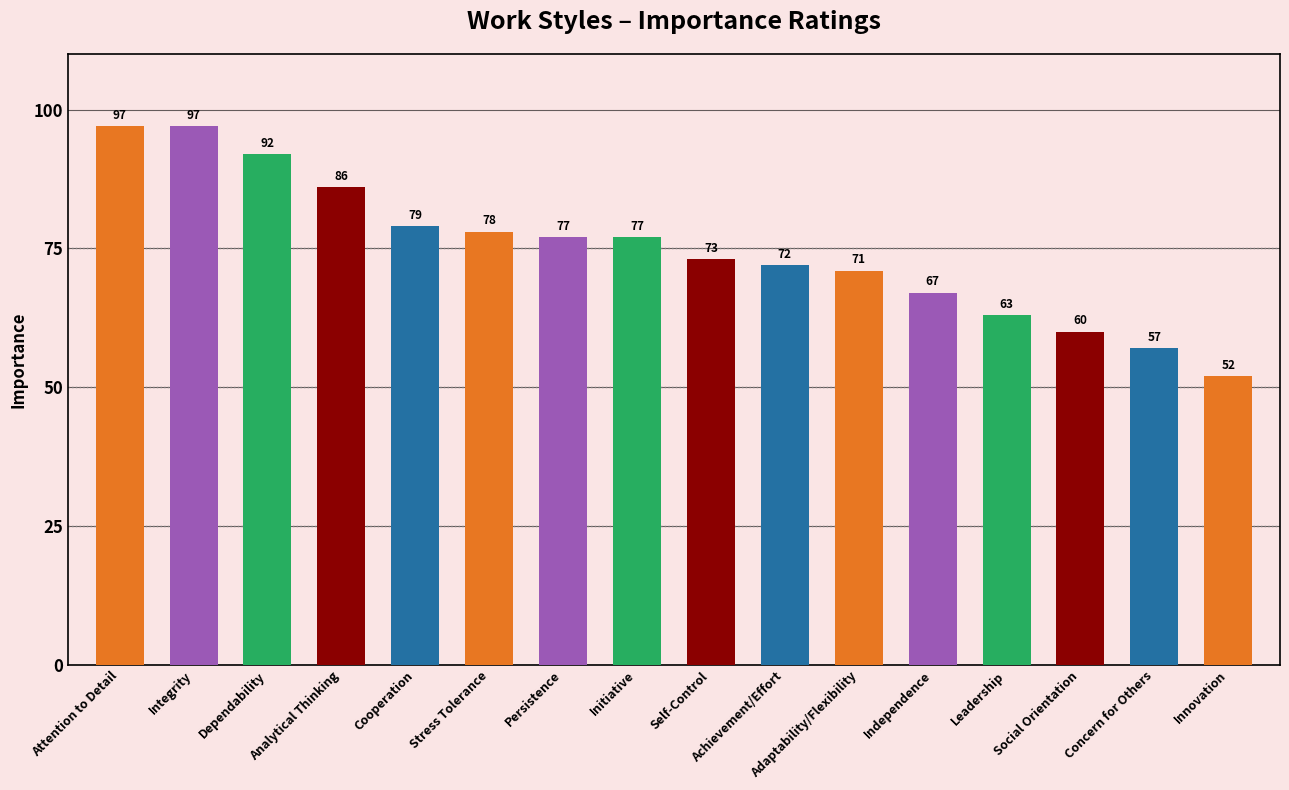

What is the label of the 3rd bar from the left?

Dependability